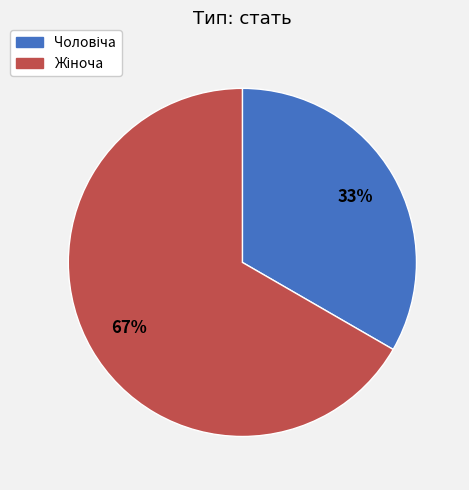

Is there any slice that represents more than half of the pie?

Yes